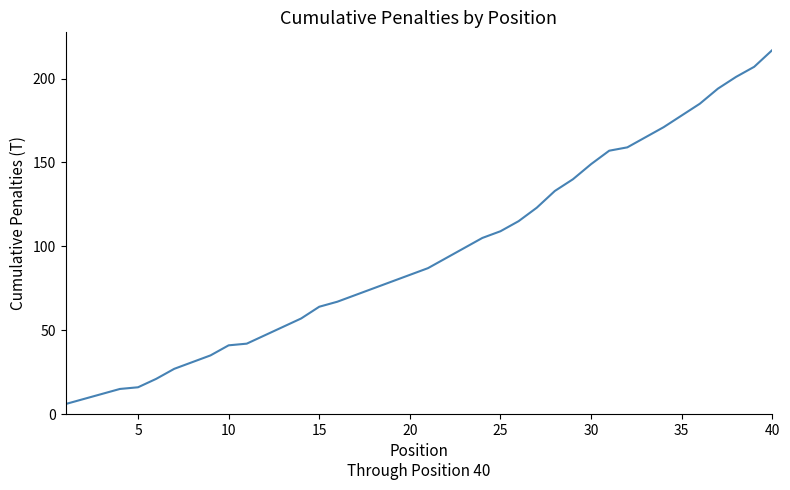

What is the minimum value shown in the chart?

6